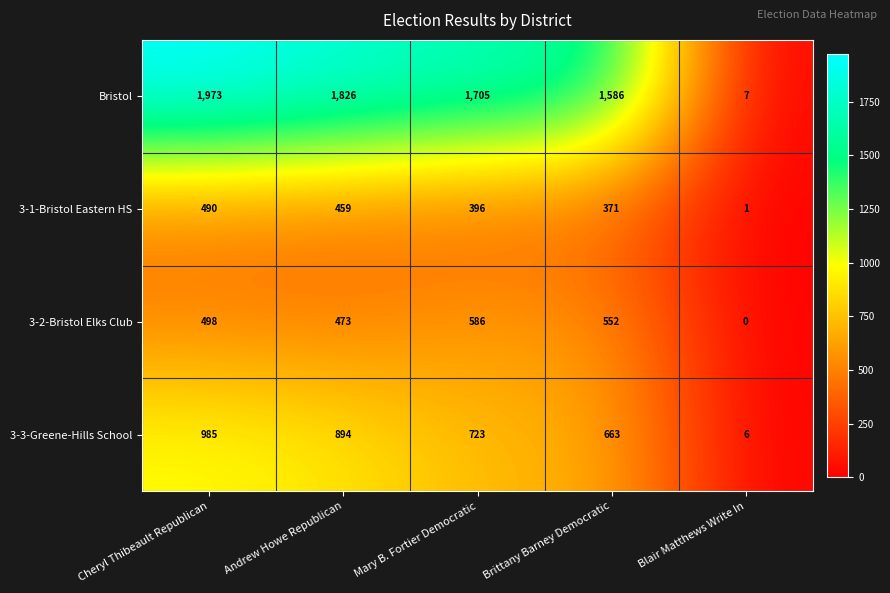

Reading left to right, transcribe all the data shown in this chart.

Bristol: Cheryl Thibeault Republican=1973	Andrew Howe Republican=1826	Mary B. Fortier Democratic=1705	Brittany Barney Democratic=1586	Blair Matthews Write In=7
3-1-Bristol Eastern HS: Cheryl Thibeault Republican=490	Andrew Howe Republican=459	Mary B. Fortier Democratic=396	Brittany Barney Democratic=371	Blair Matthews Write In=1
3-2-Bristol Elks Club: Cheryl Thibeault Republican=498	Andrew Howe Republican=473	Mary B. Fortier Democratic=586	Brittany Barney Democratic=552	Blair Matthews Write In=0
3-3-Greene-Hills School: Cheryl Thibeault Republican=985	Andrew Howe Republican=894	Mary B. Fortier Democratic=723	Brittany Barney Democratic=663	Blair Matthews Write In=6